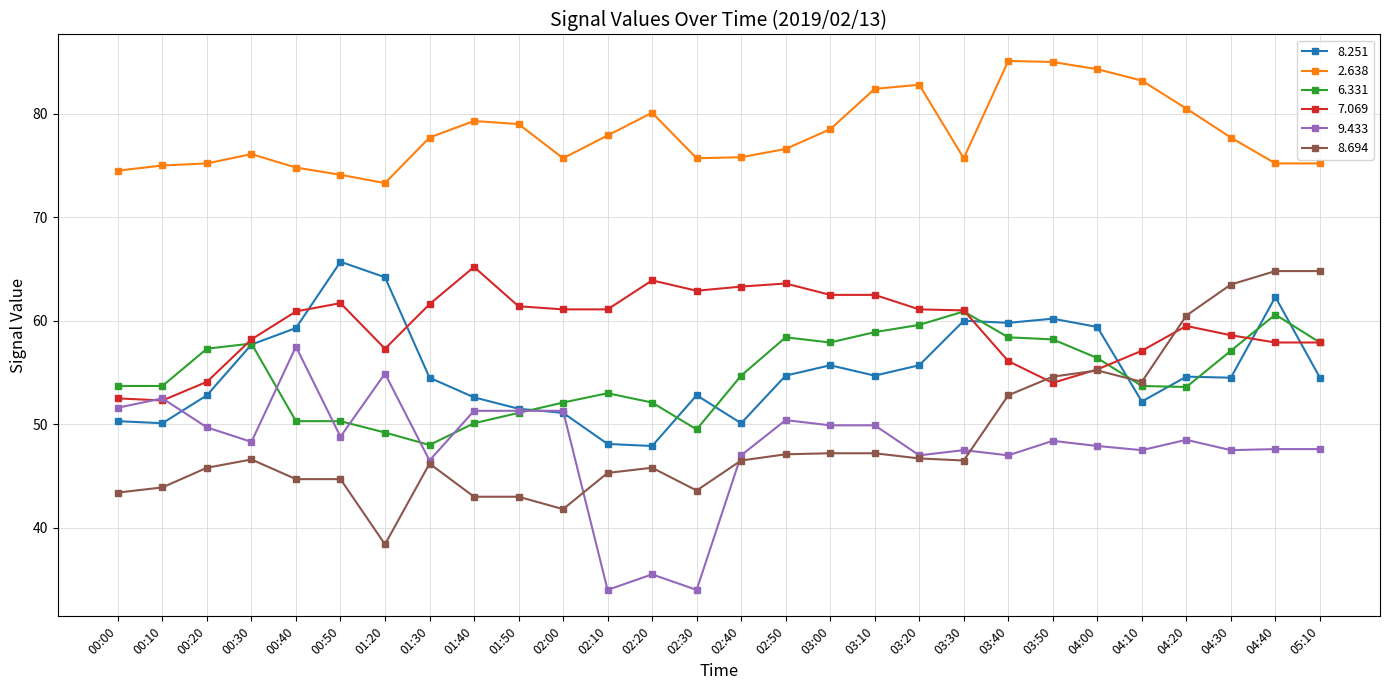

What is the total value across all series at 00:00?

326.0